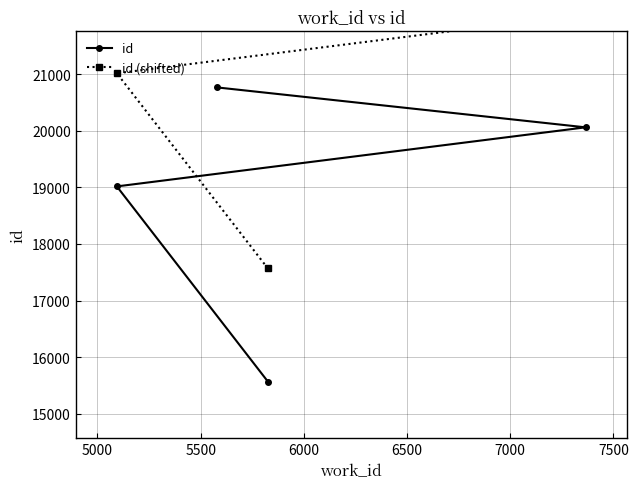

What is the maximum value for id?

20767